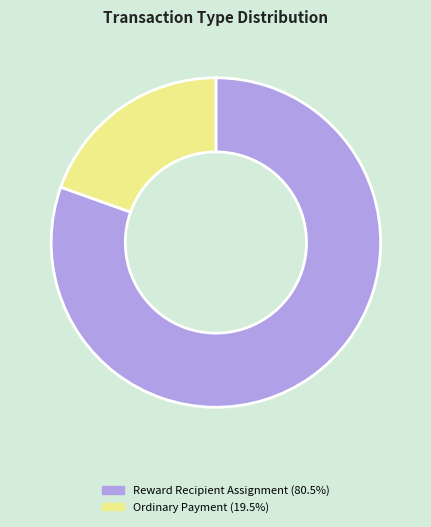

Do Ordinary Payment and Reward Recipient Assignment together represent more than half of the pie?

Yes